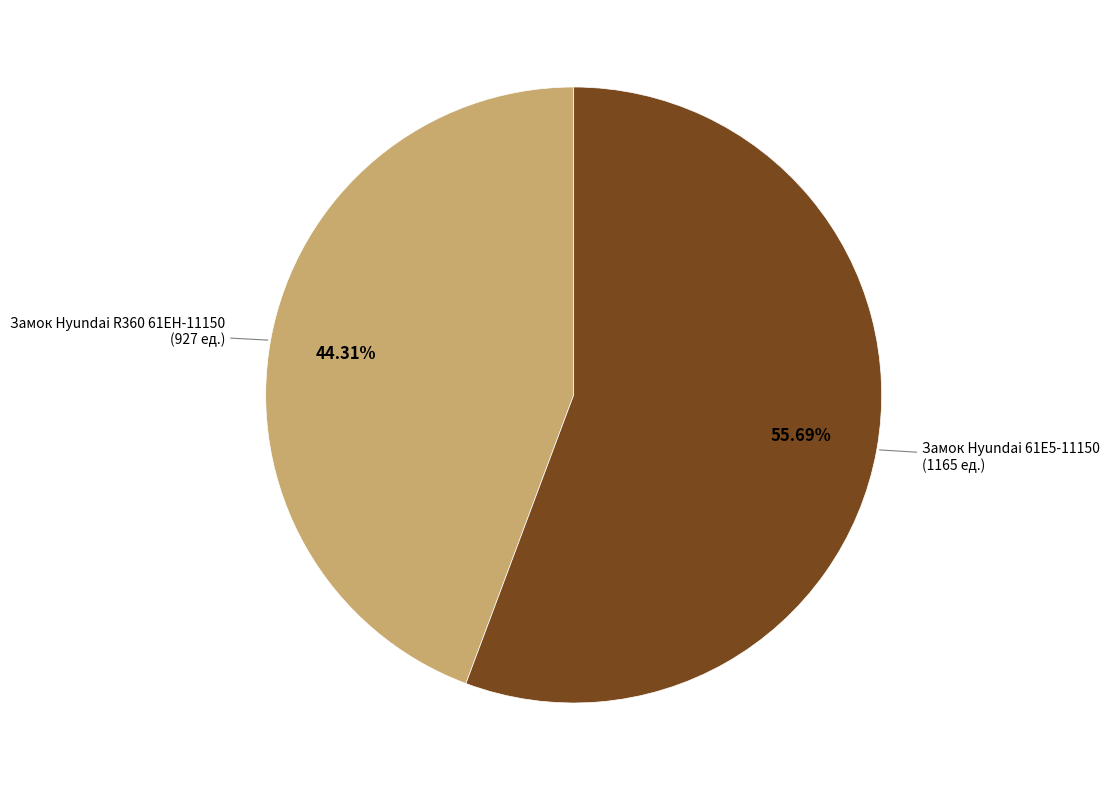

Is there any slice that represents more than half of the pie?

Yes